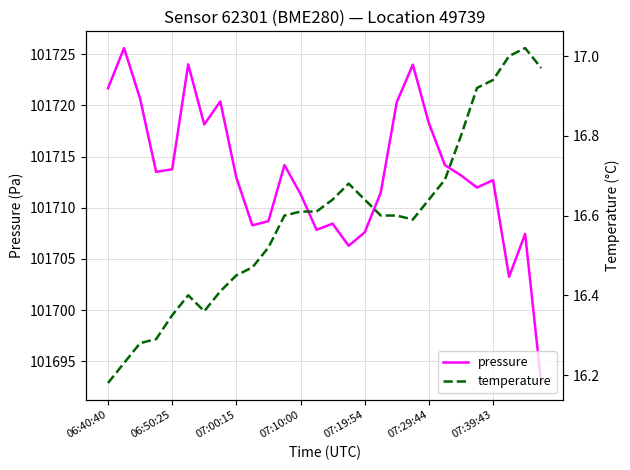

Is it true that pressure equals 56422.2 at 25?

False